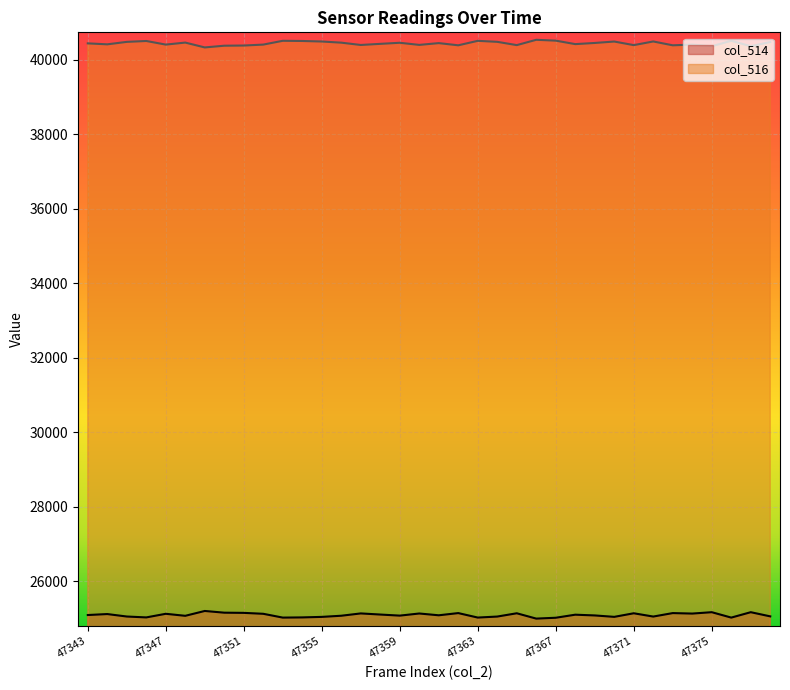

True or false: col_516 has more than 1 interior local peaks.

True